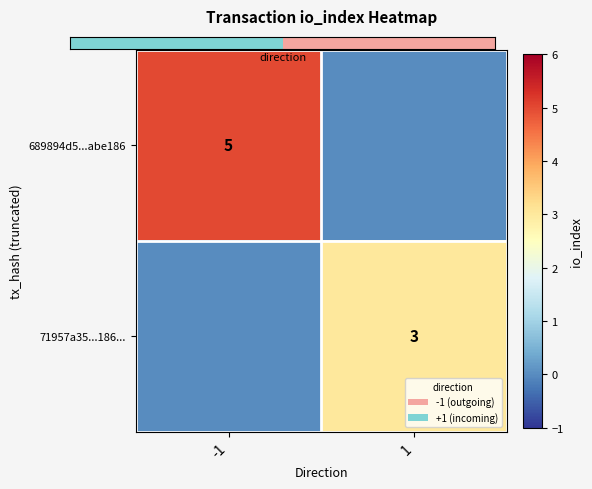

Is the value of 689894d5...abe186 at -1 greater than the value of 71957a35...186... at 1?

Yes